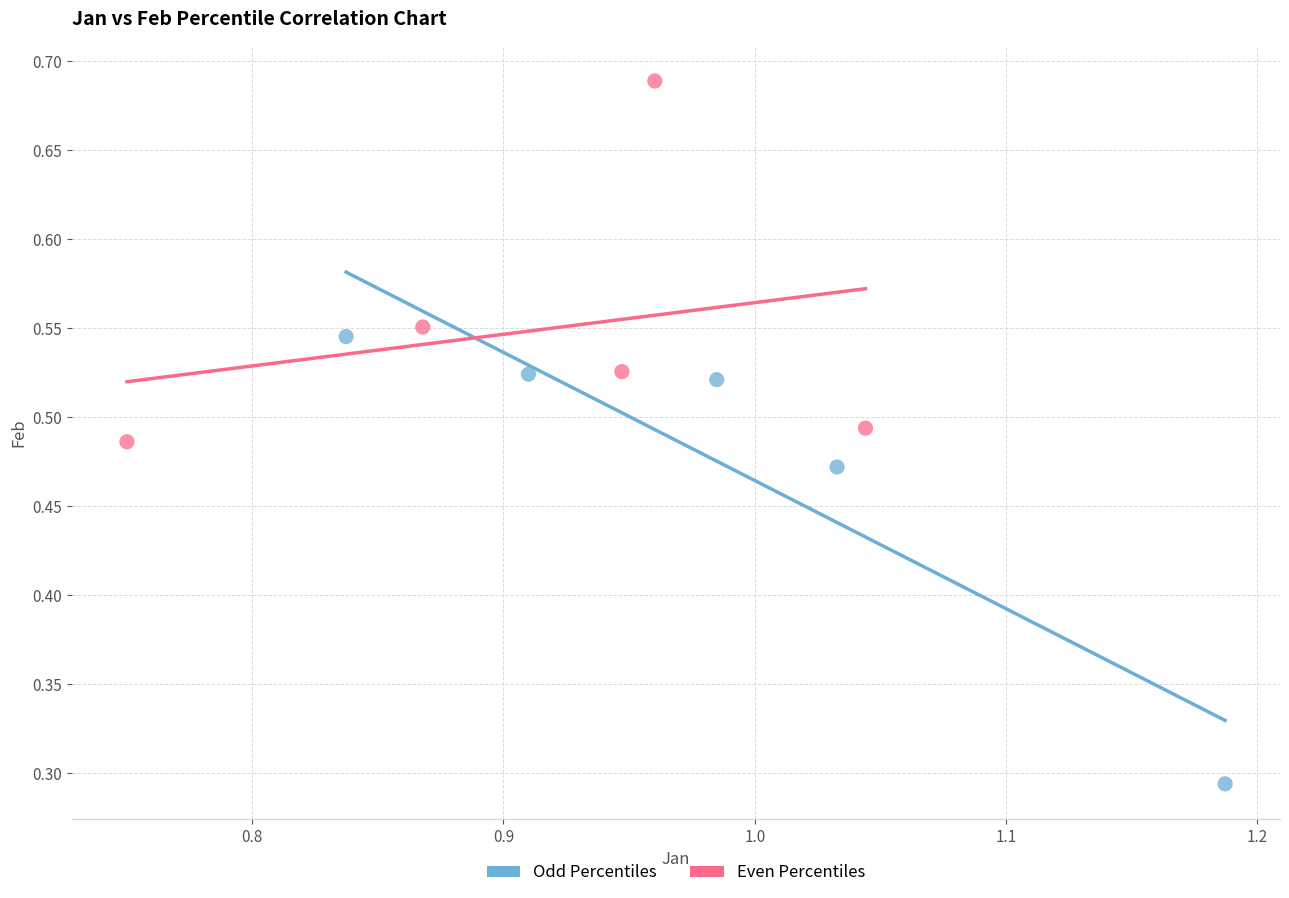

What are all the series names shown in the legend?

Odd Percentiles, Even Percentiles